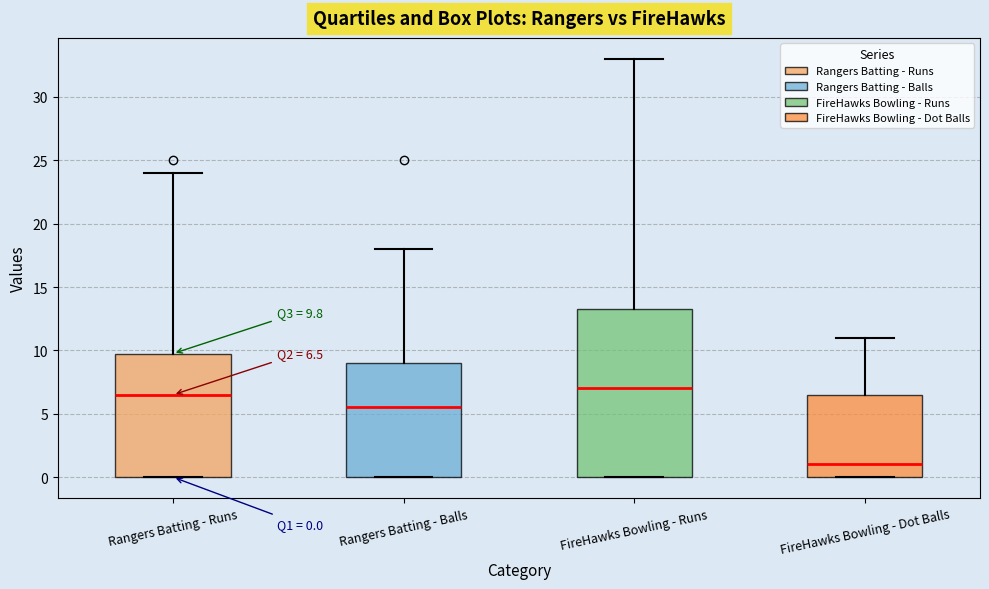

Which box's median line is the highest?

FireHawks Bowling - Runs